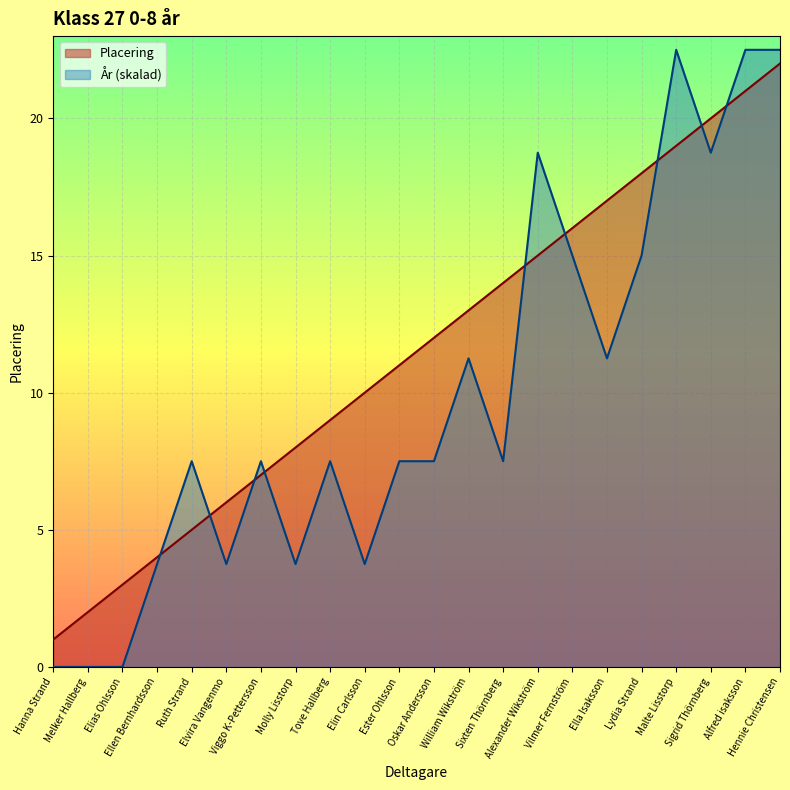

At which label is År closest to 11?

William Wikström